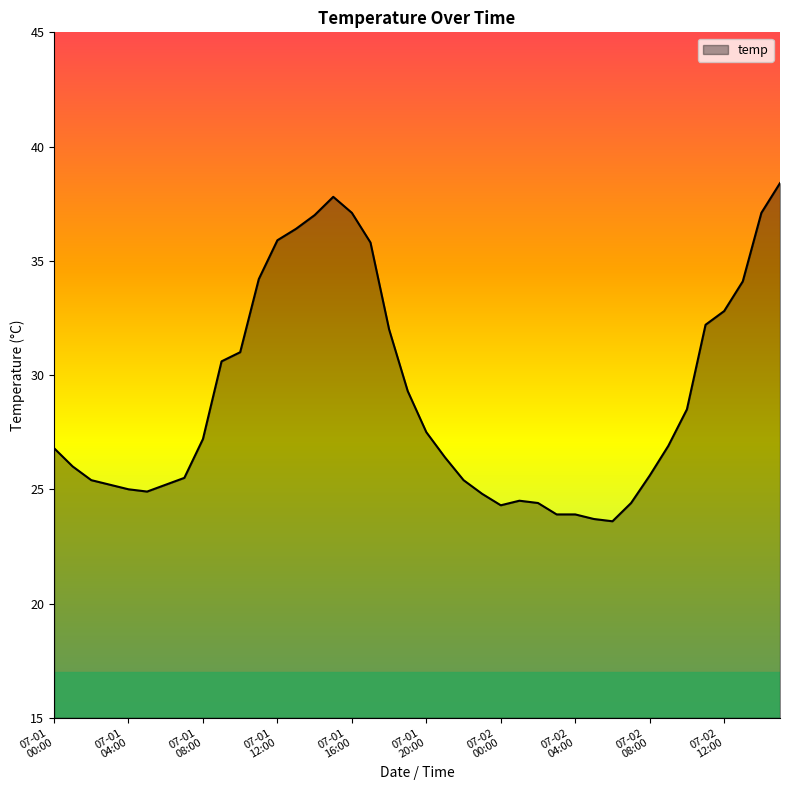

What is the average value?

29.0